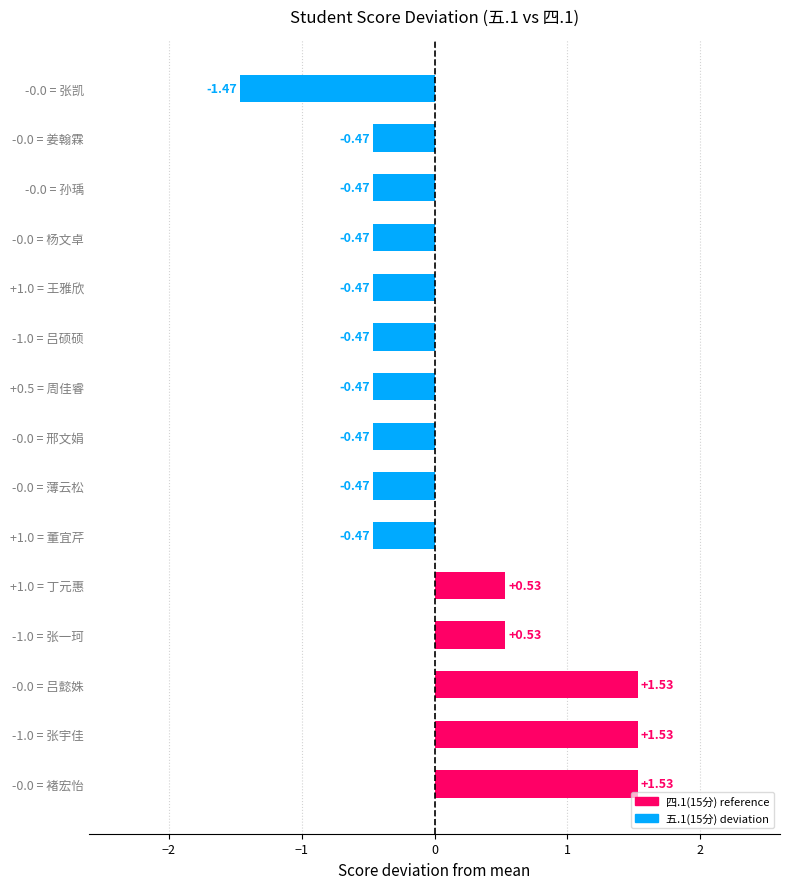

Between -0.0 = 邢文娟 and -1.0 = 张宇佳, which is larger?

-1.0 = 张宇佳